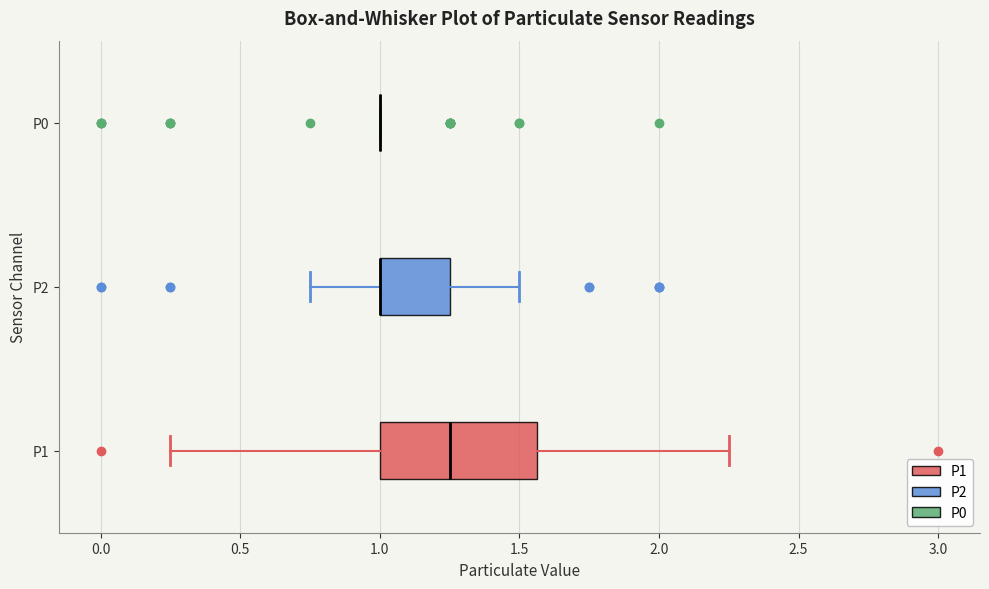

Which box is the widest, from its left edge to its right edge?

P1